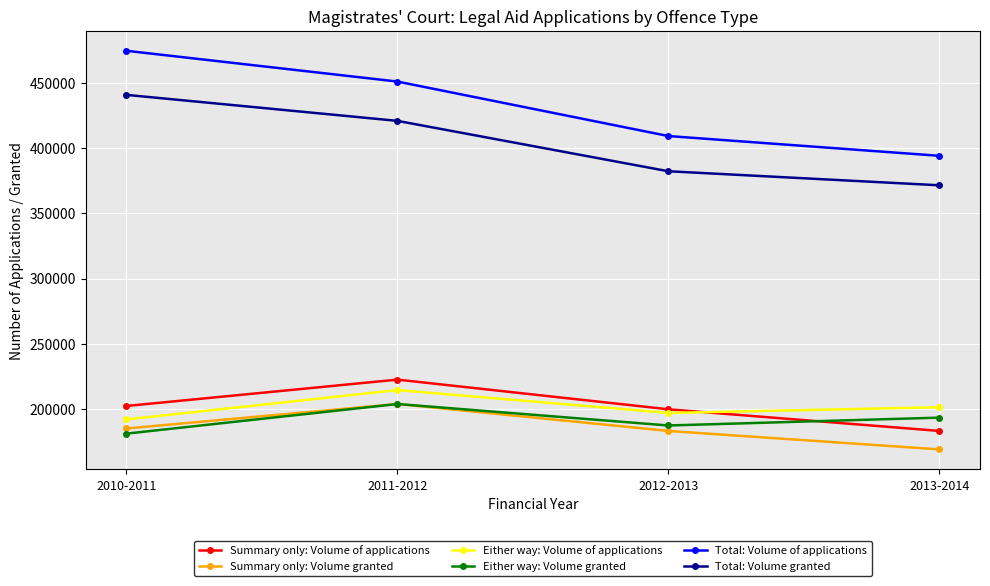

True or false: Either way: Volume granted and Total: Volume granted intersect in this chart.

False